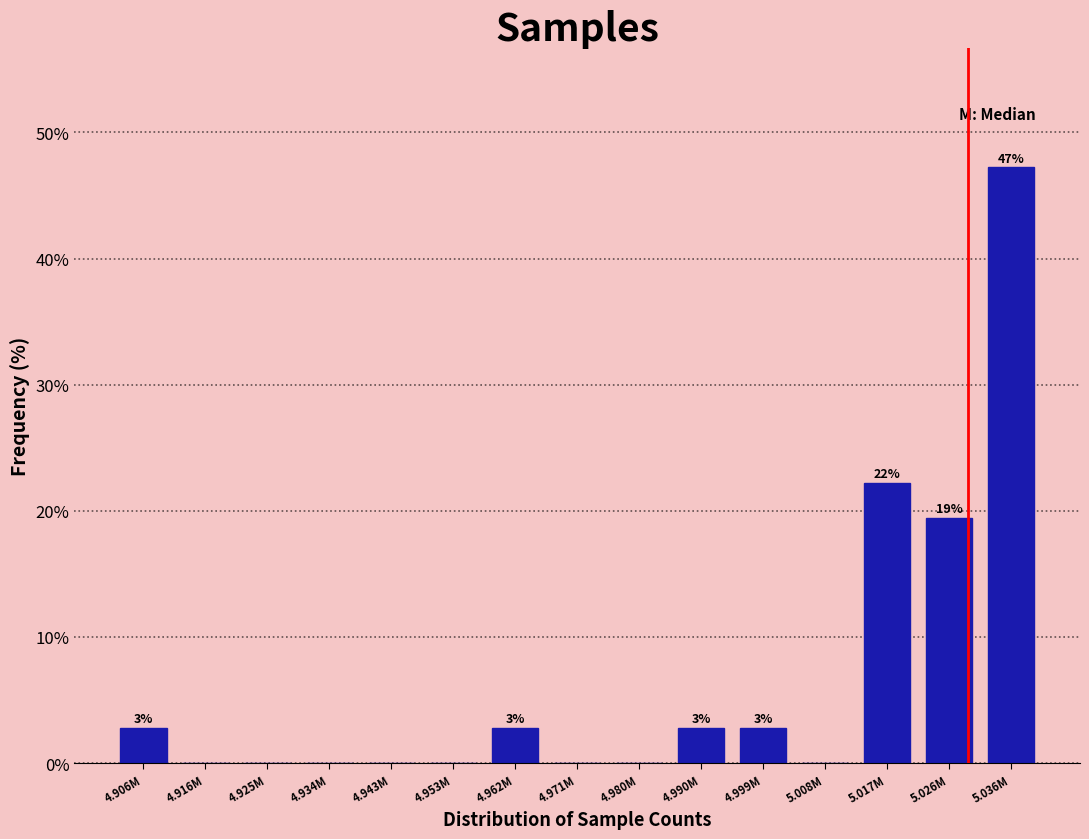

Reading left to right, what are all the values shown in this chart?

4.906M=2.8	4.916M=0.0	4.925M=0.0	4.934M=0.0	4.943M=0.0	4.953M=0.0	4.962M=2.8	4.971M=0.0	4.980M=0.0	4.990M=2.8	4.999M=2.8	5.008M=0.0	5.017M=22.2	5.026M=19.4	5.036M=47.2